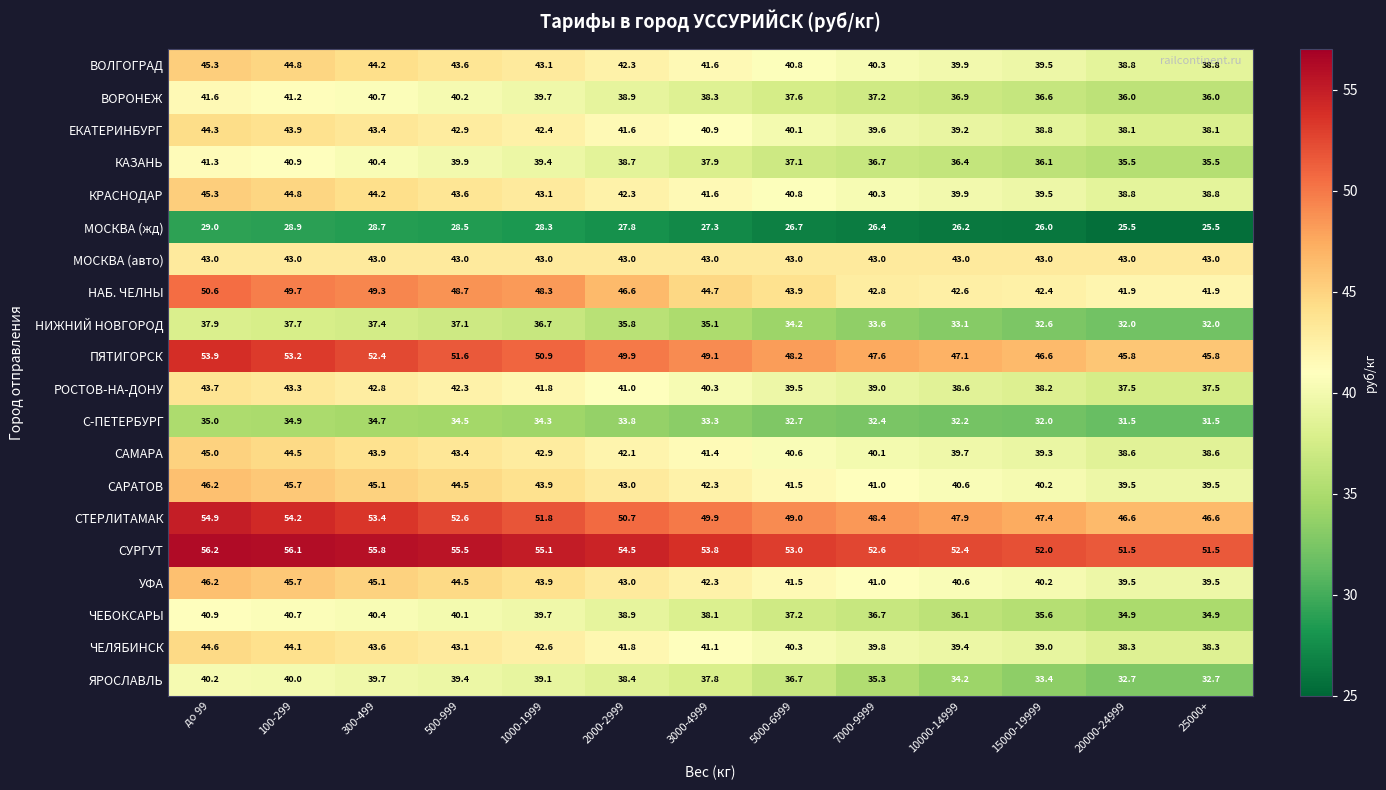

The value of ВОРОНЕЖ at 1000-1999 is 17.8. True or false?

False